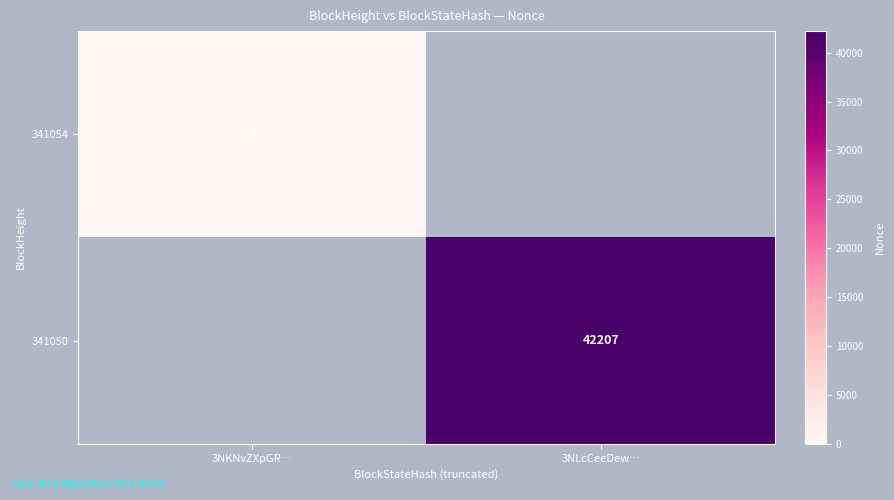

Is the value of 341050 at 3NLcCeeDew… greater than the value of 341054 at 3NKNvZXpGR…?

Yes